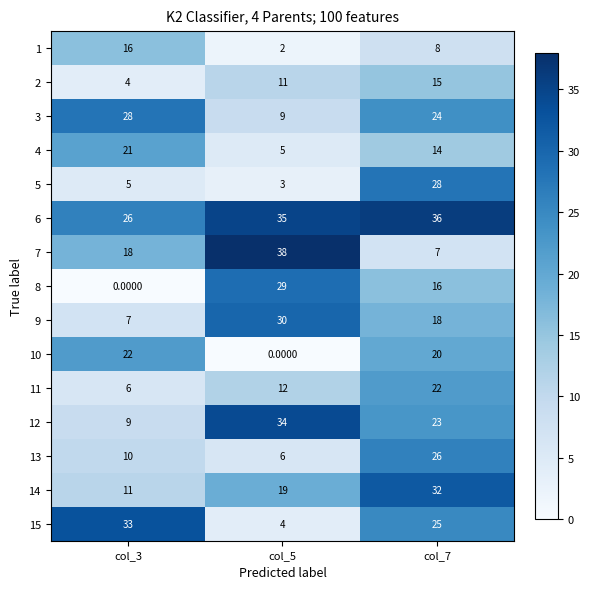

What is the spread (max minus min) of values at col_3?

33